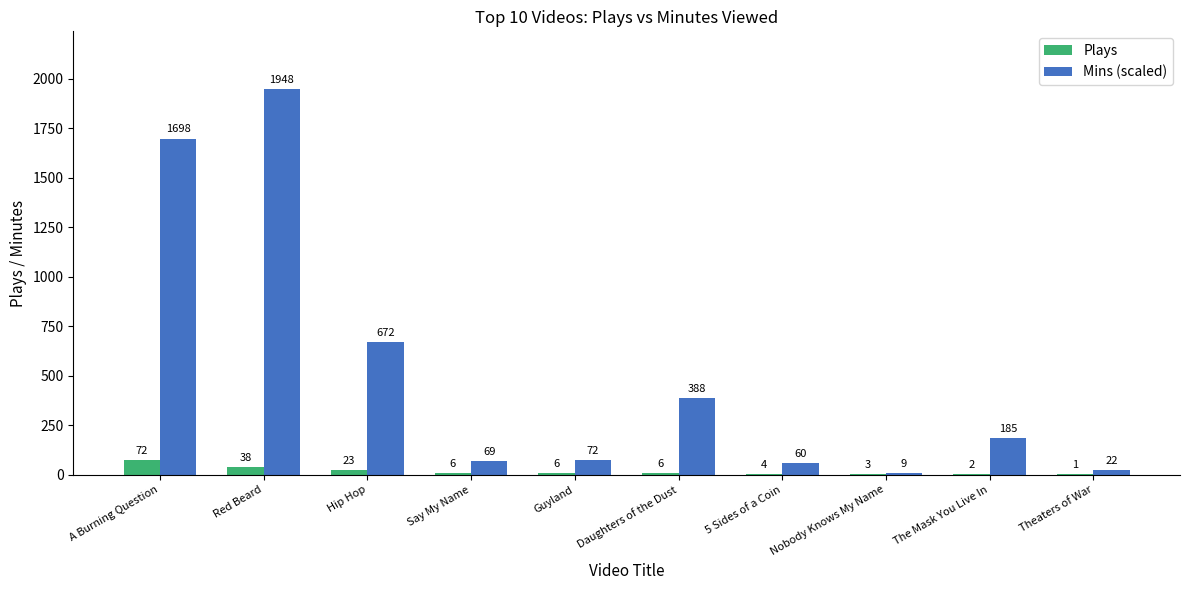

Is the value of Mins (scaled) at The Mask You Live In greater than the value of Plays at Hip Hop?

Yes